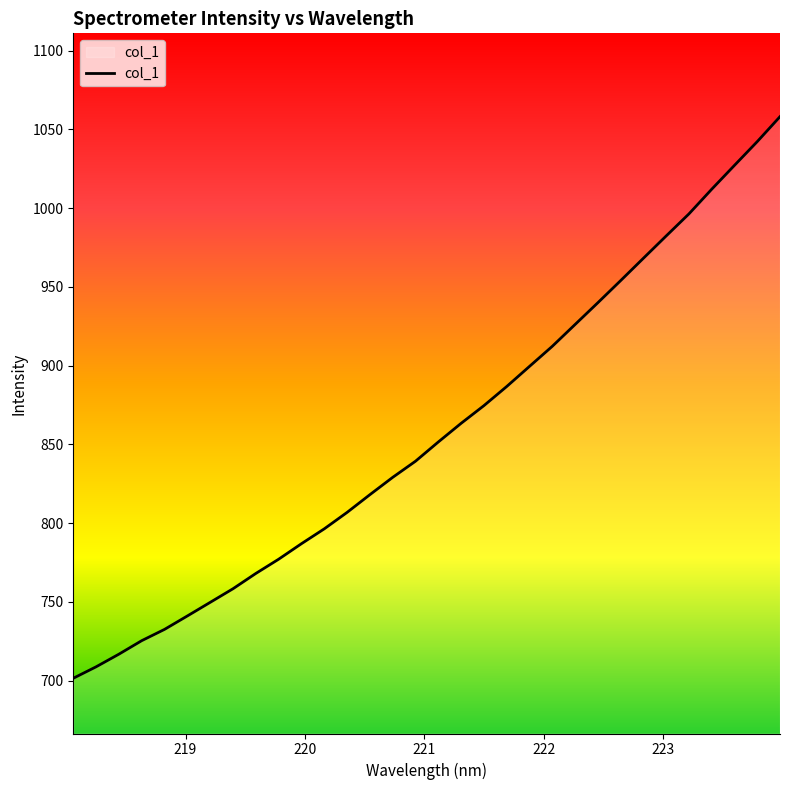

What is the minimum value shown in the chart?

701.5